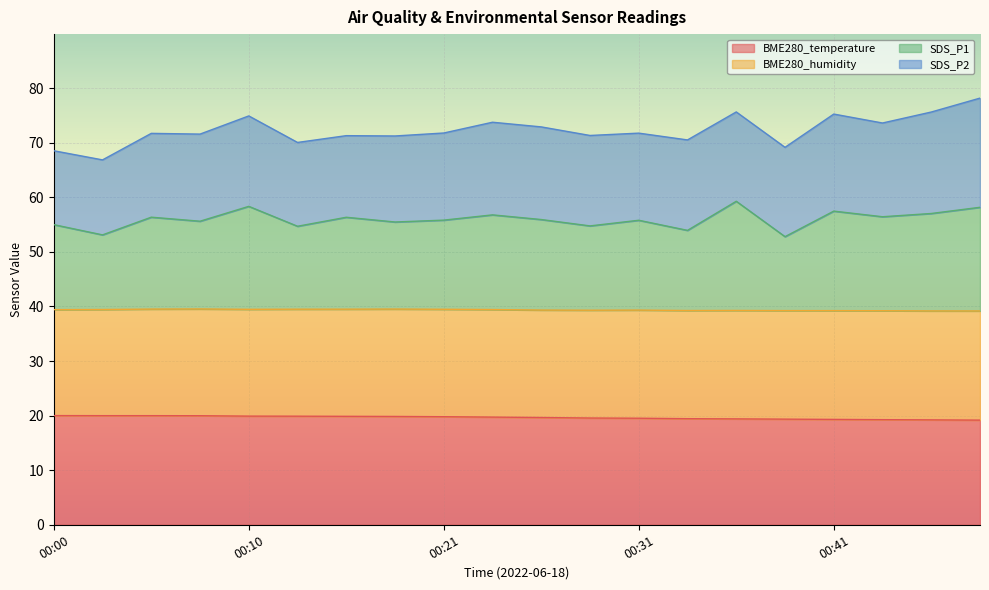

What is the highest value of the BME280_temperature series?

20.0